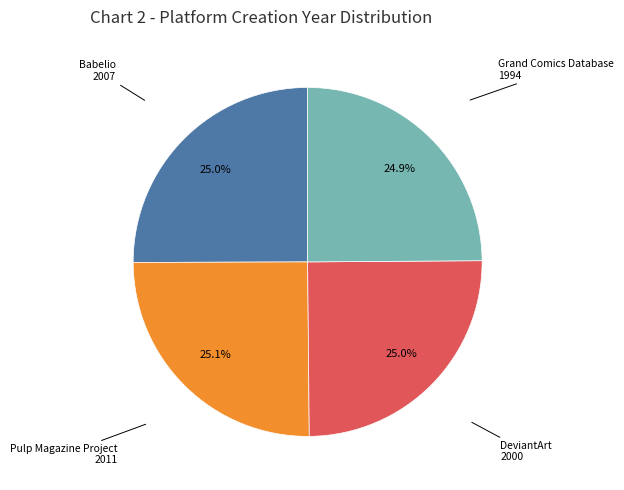

Does any single category account for the majority?

No